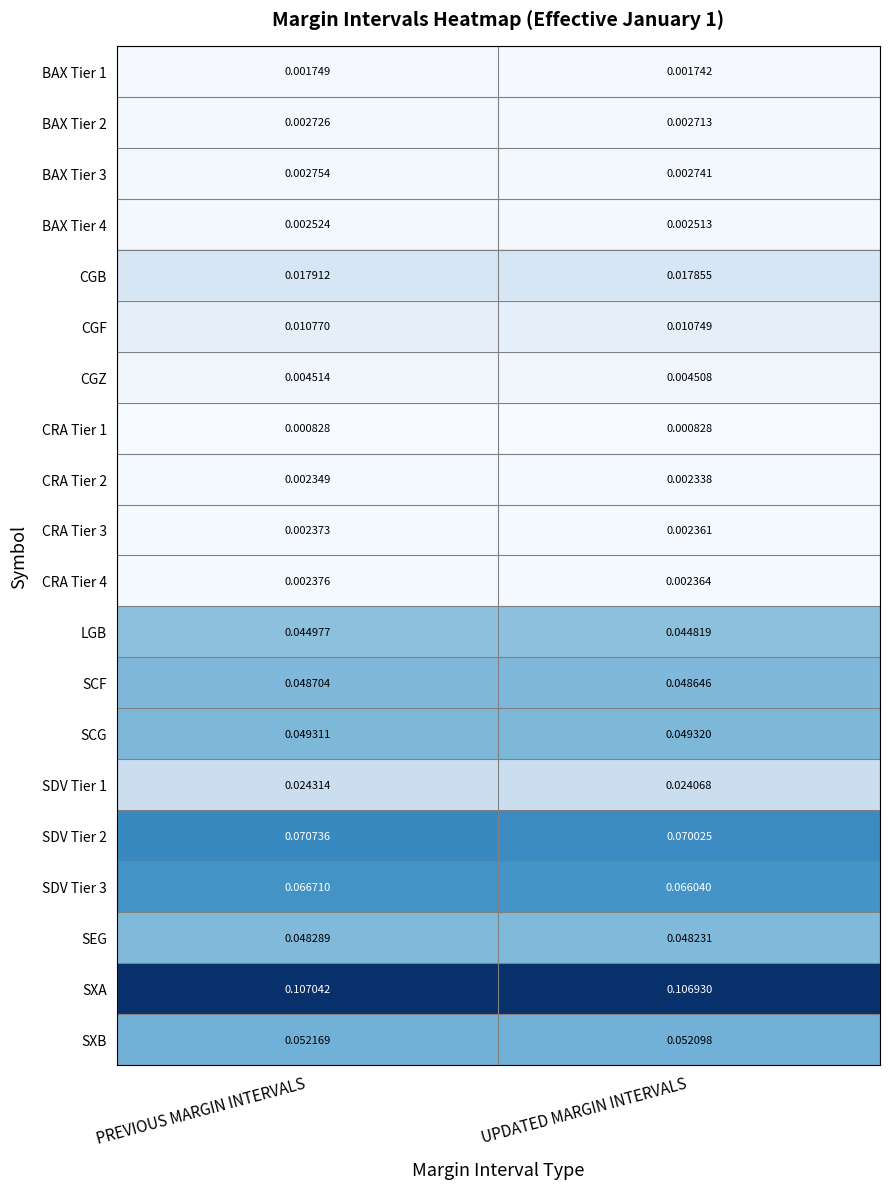

Which series has the largest range (max minus min)?

SDV Tier 2